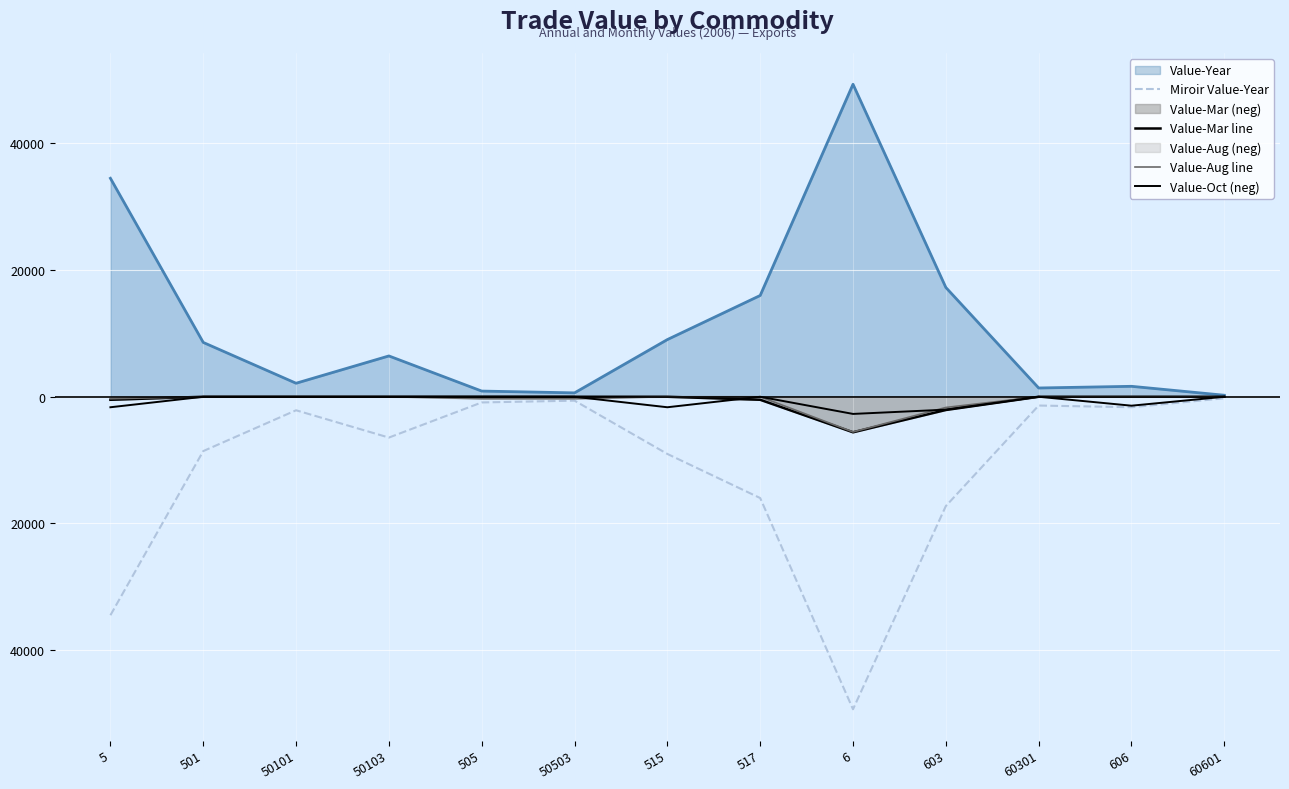

Where is Value-Oct (neg) nearest to the value -6?

606